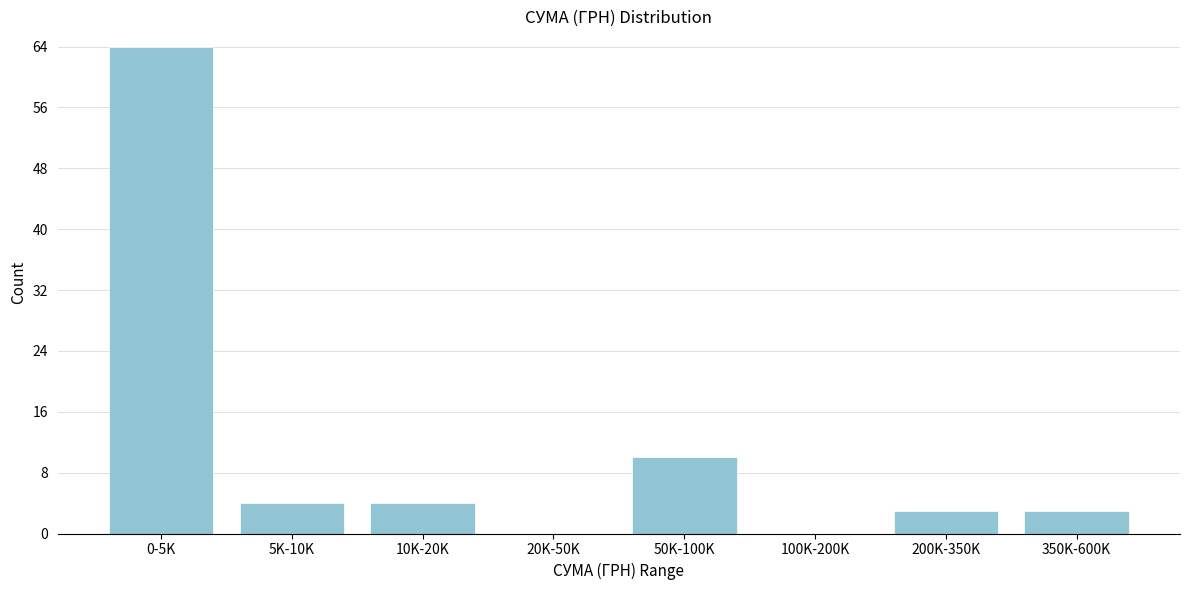

Reading left to right, list all the values displayed in this chart.

0-5K=64	5K-10K=4	10K-20K=4	20K-50K=0	50K-100K=10	100K-200K=0	200K-350K=3	350K-600K=3